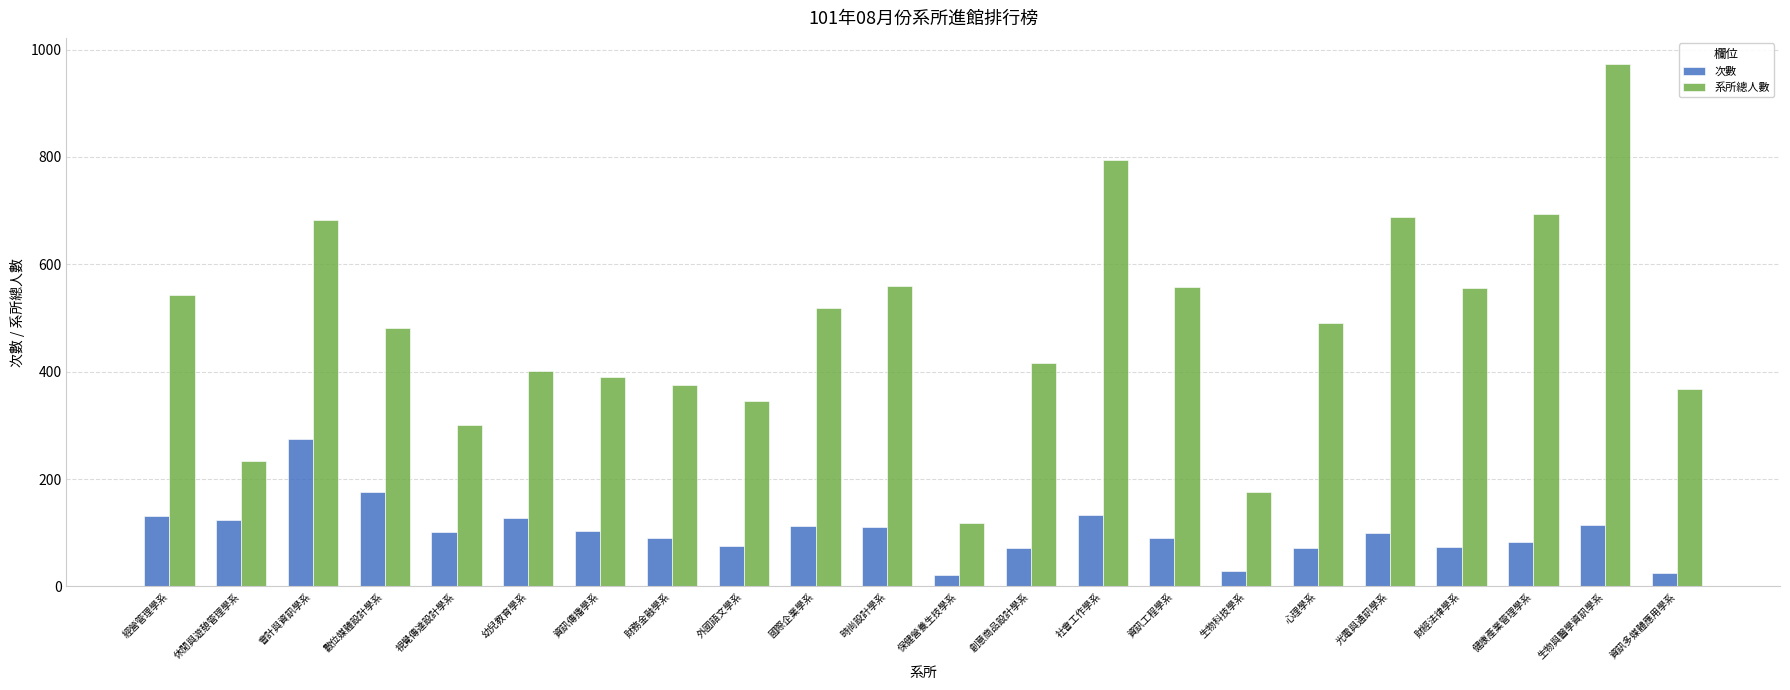

What is the value of the 系所總人數 bar at the 12th from the left?

119